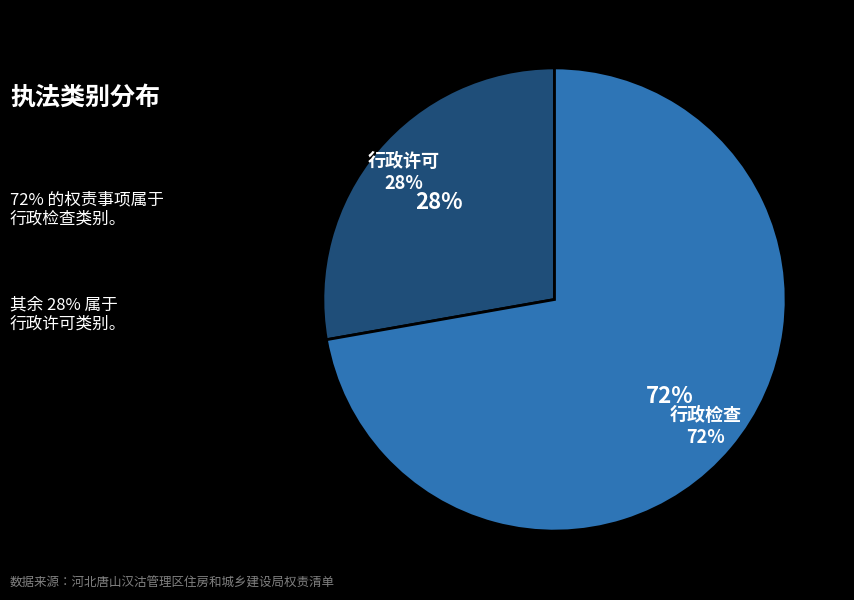

Do 行政检查 and 行政许可 together represent more than half of the pie?

Yes